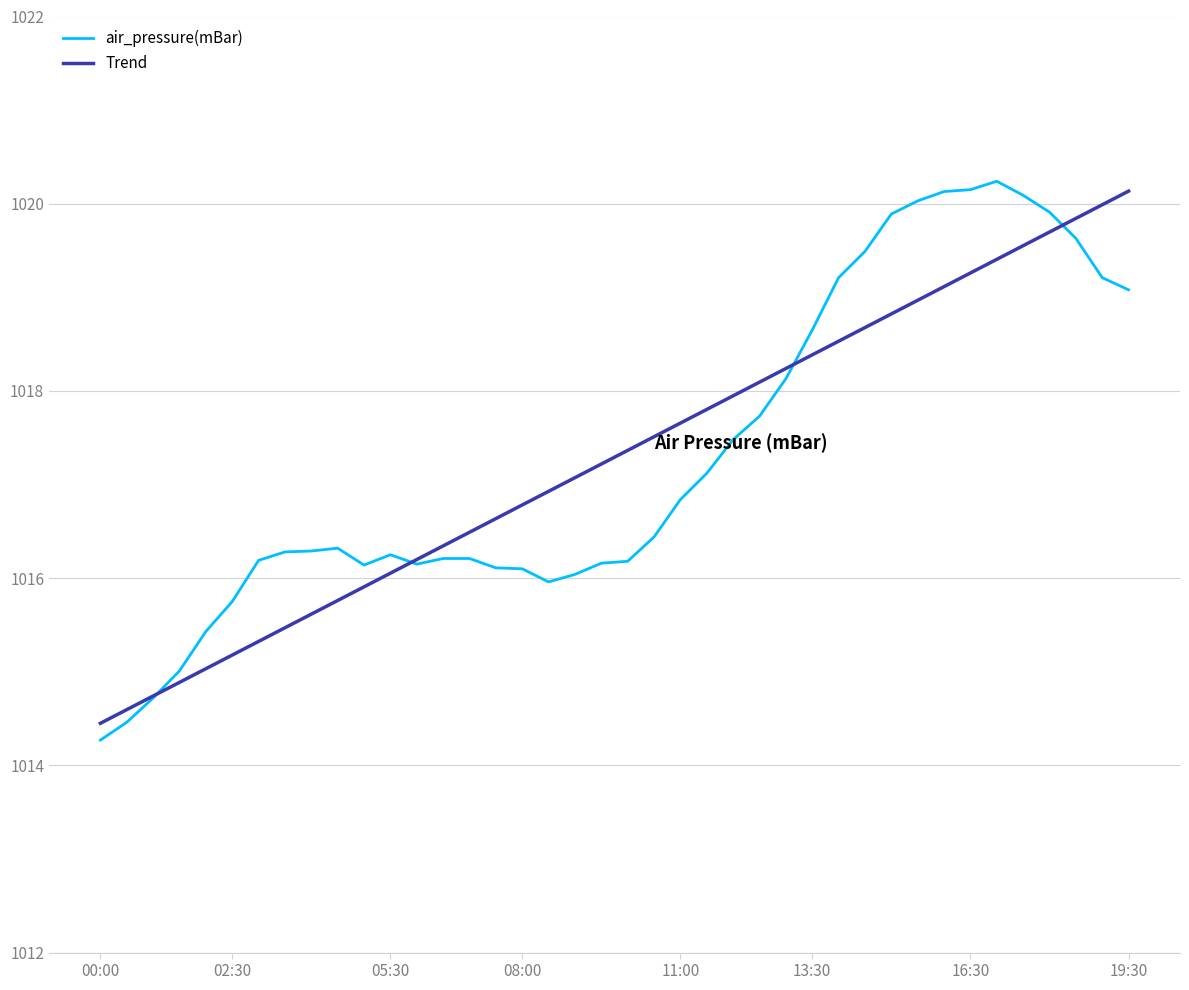

Which series has the widest spread of values?

air_pressure(mBar)